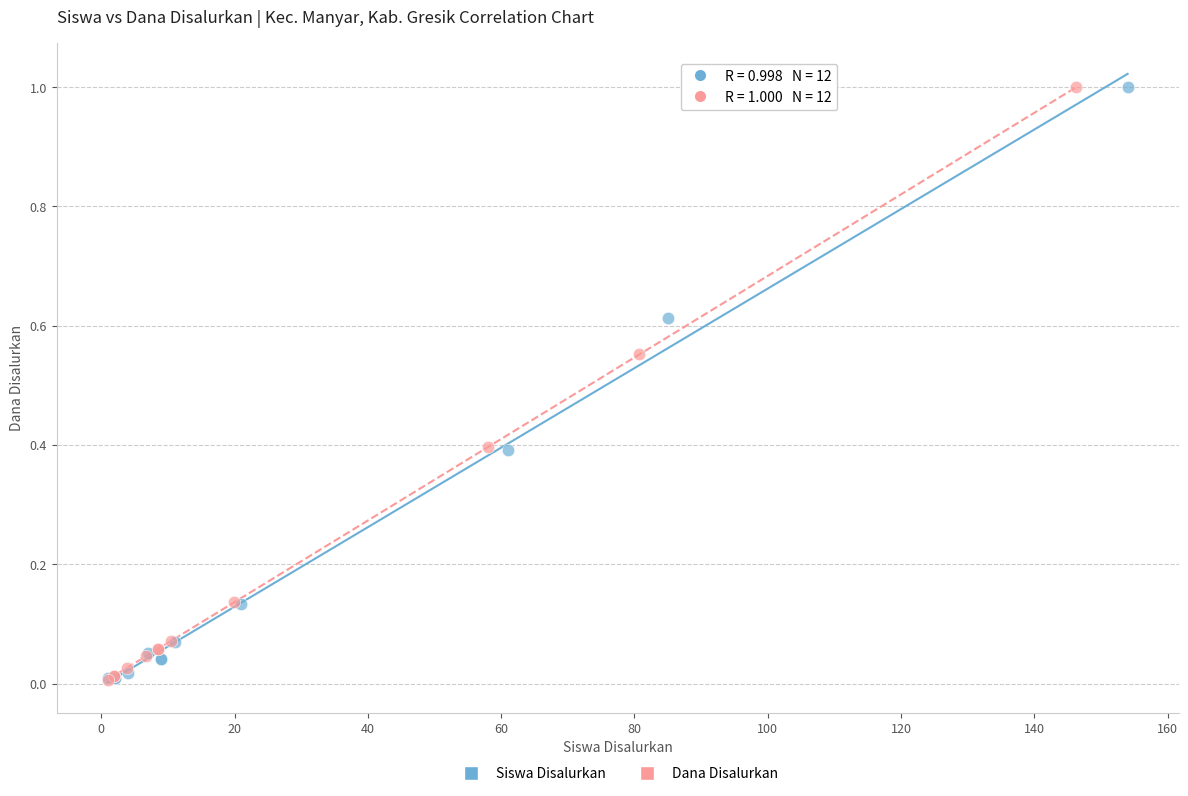

What are all the series names shown in the legend?

Siswa Disalurkan, Dana Disalurkan